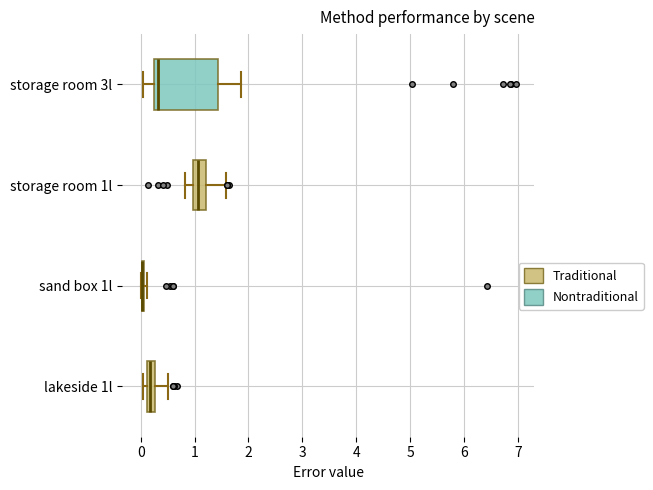

Comparing the boxes themselves (not the whiskers), which one is the widest?

storage room 3l